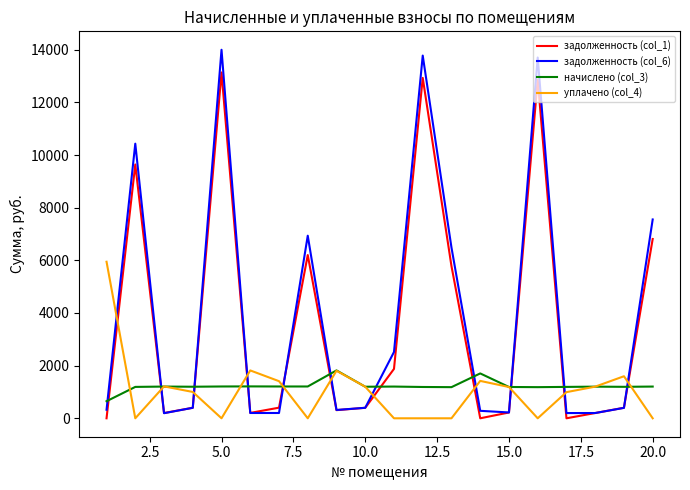

Which series has the widest spread of values?

задолженность (col_6)